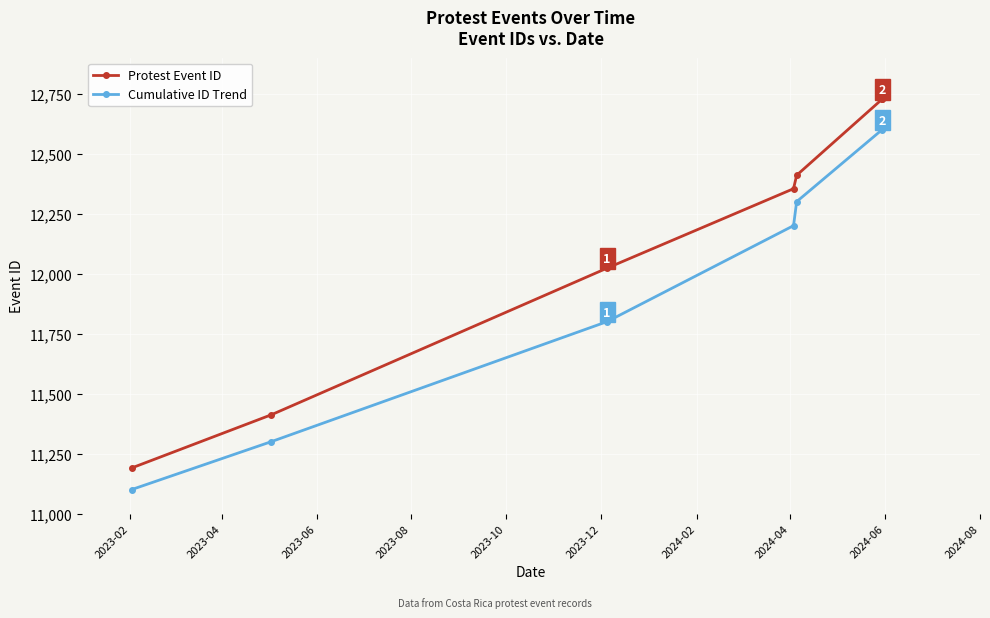

What is the difference between the second highest and second lowest values in the Protest Event ID series?

1315